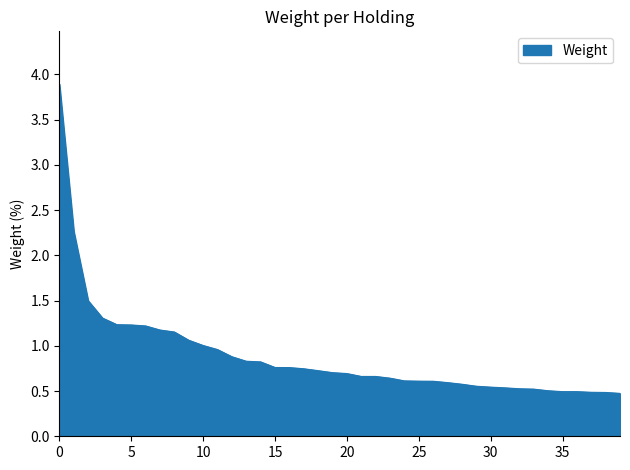

What is the difference between the maximum and minimum values?

3.4